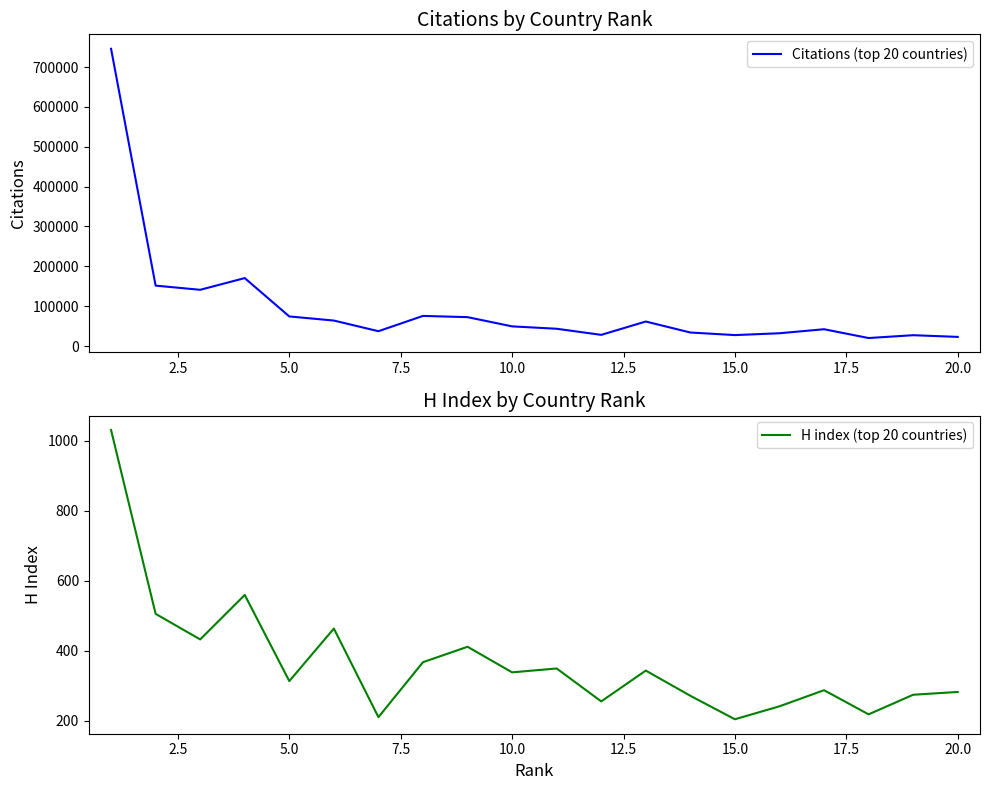

Reading left to right, extract all data points from this chart.

Citations (top 20 countries): 745705	151544	141079	170475	74225	63922	37197	75578	72467	49329	43334	28033	61486	33923	27454	32065	42145	20059	27176	22930
H index (top 20 countries): 1030	505	432	559	313	463	210	367	411	338	349	255	343	271	204	241	287	218	274	282